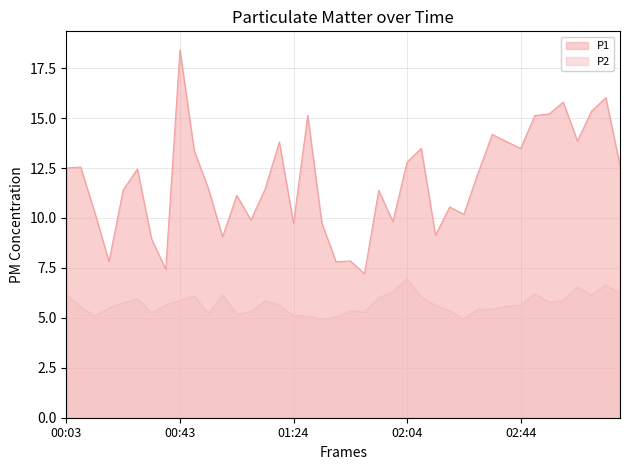

True or false: P1 has more than 1 points higher than both neighbors.

True